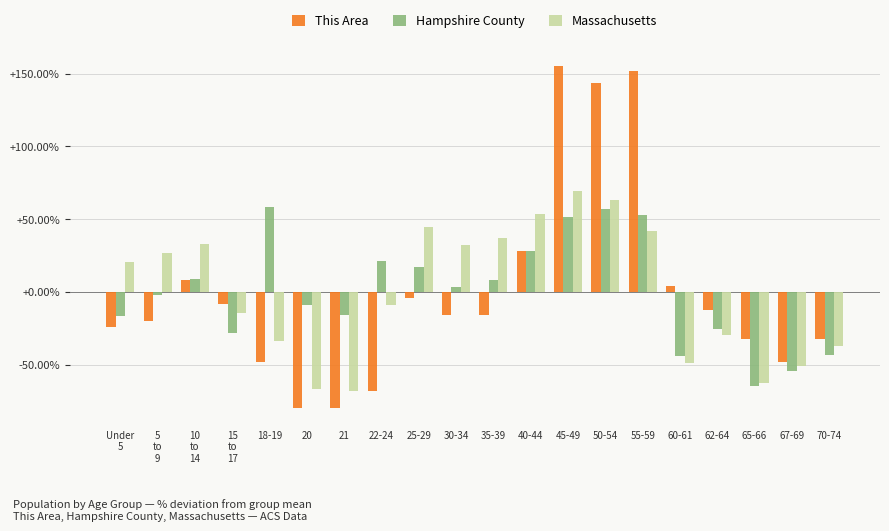

What is the value of the This Area bar at the 9th from the left?

-4.2